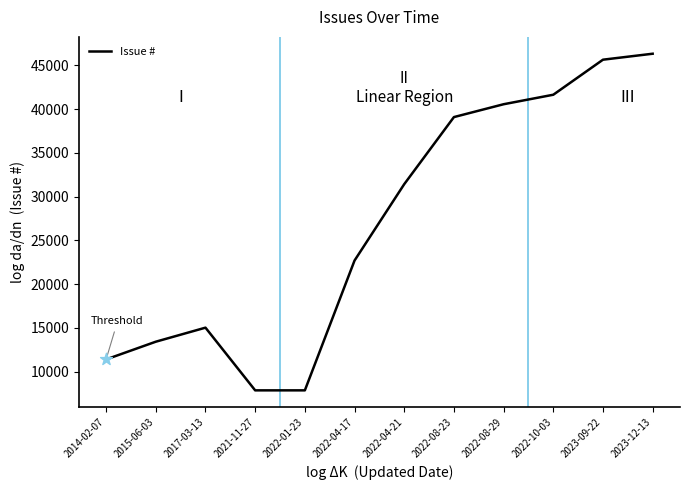

What is the change in value from 2022-04-17 to 2022-08-29?

+17867